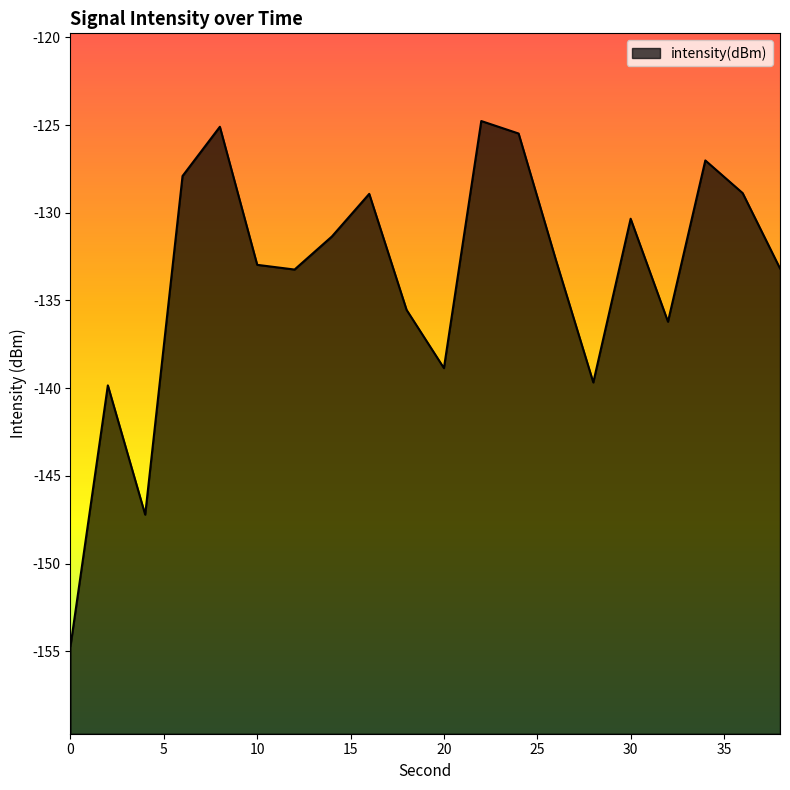

Between 24 and 8, which is larger?

8